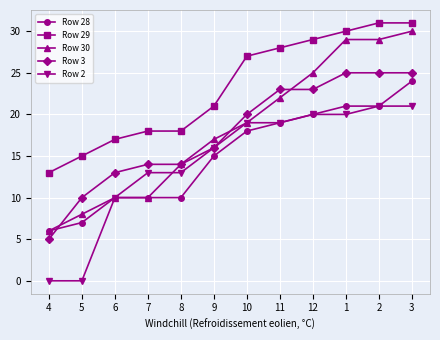

What is the label of the 4th point from the right?

12